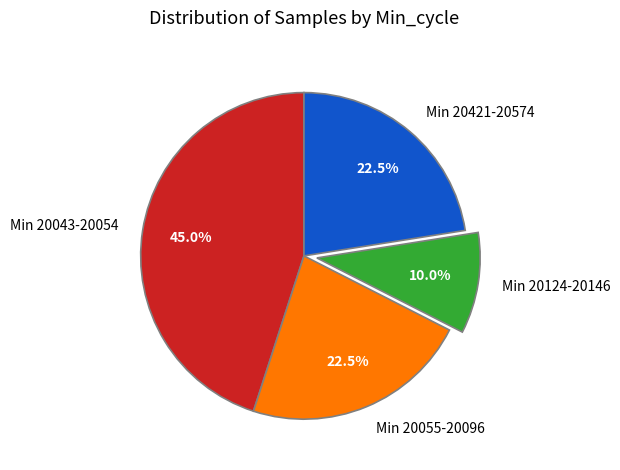

How much of the chart is everything except Min 20124-20146?

90.0%